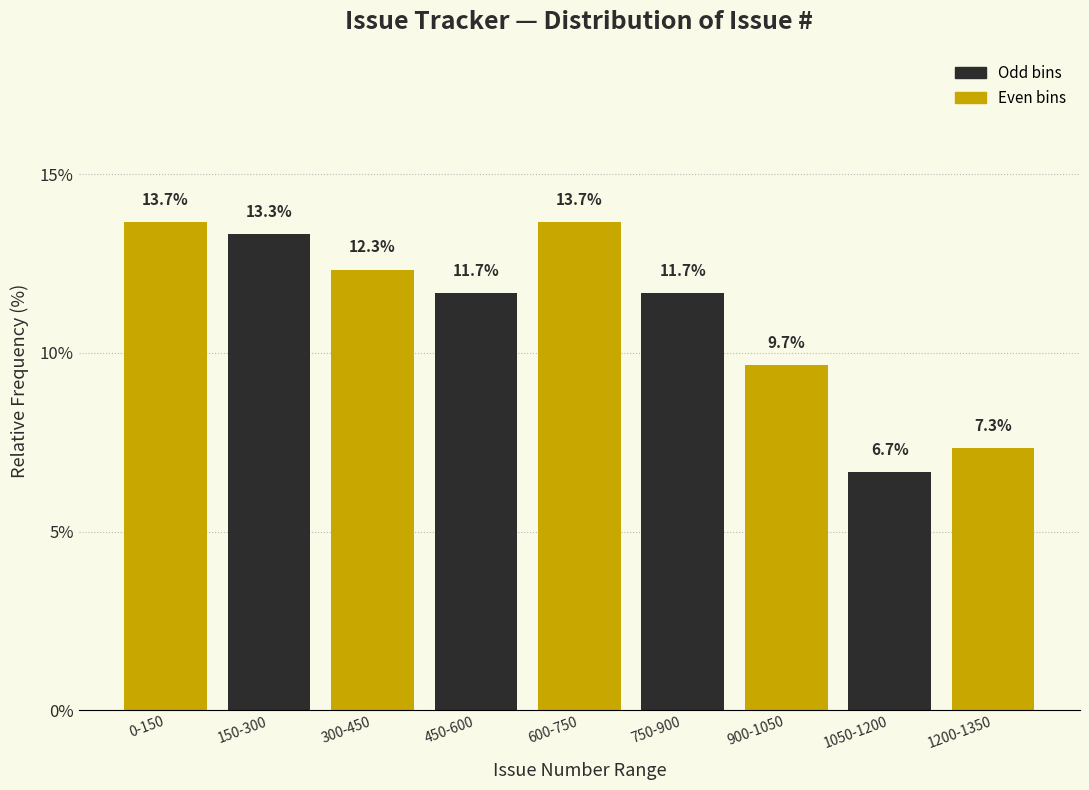

Reading left to right, list all the values displayed in this chart.

13.7	13.3	12.3	11.7	13.7	11.7	9.7	6.7	7.3